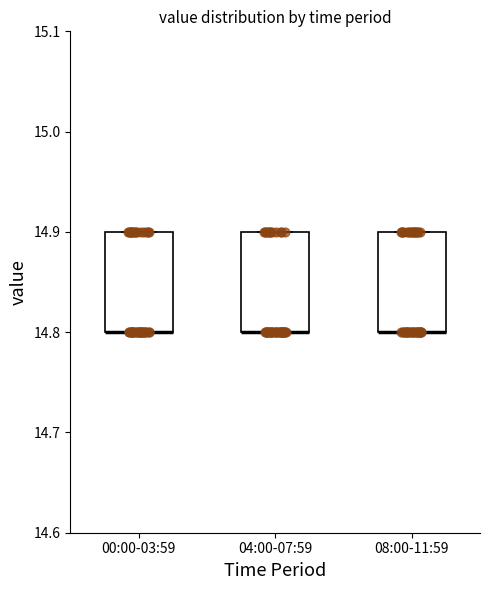

Where is the lower edge of the box for 00:00-03:59 on the y-axis? The values are not printed on the chart, so give them approximately, as read against the axis.

14.8